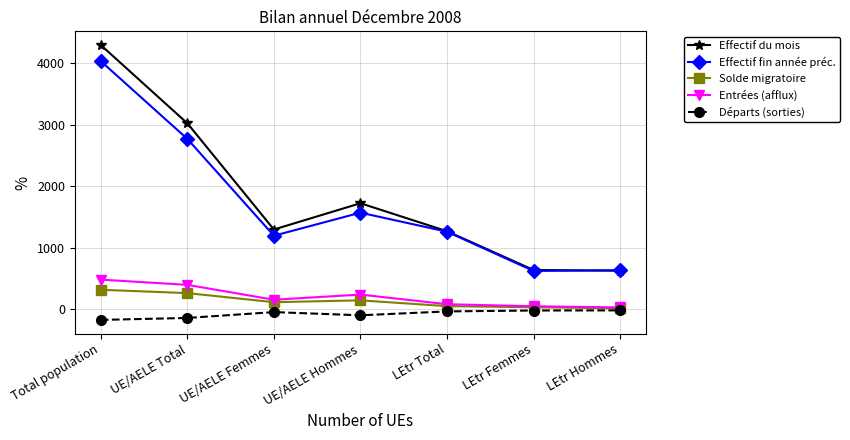

True or false: Entrées (afflux) and Départs (sorties) cross at least once.

False